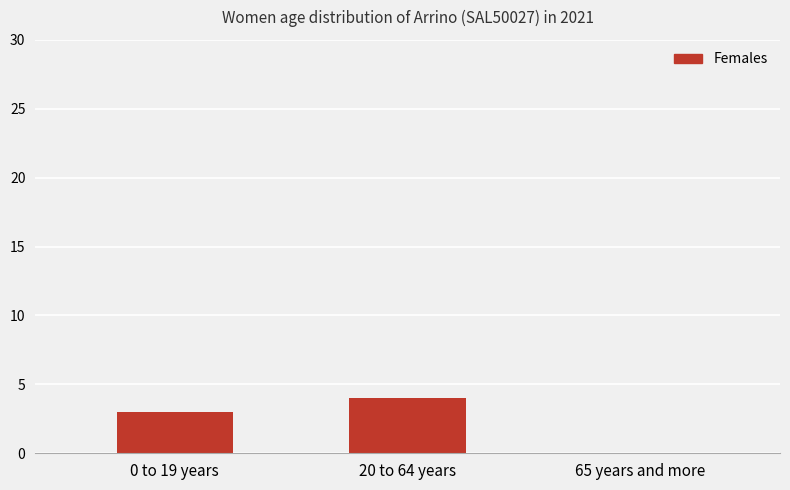

At which label is the value closest to 2?

0 to 19 years